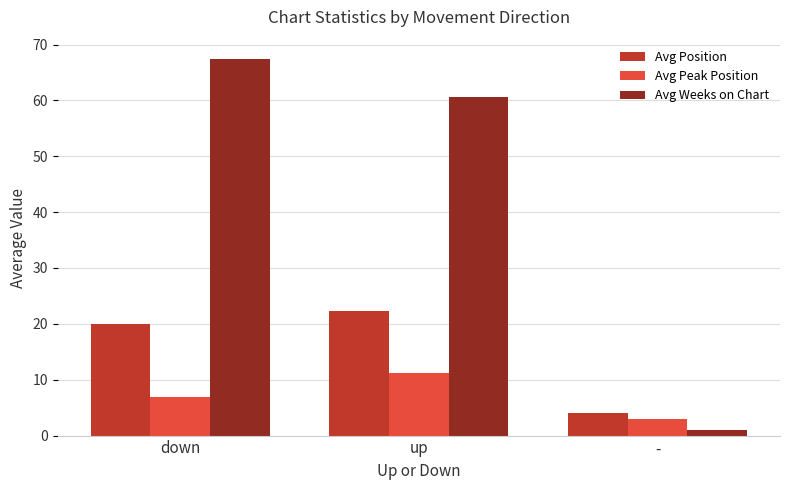

True or false: Avg Peak Position has a value of 5.8 at up.

False